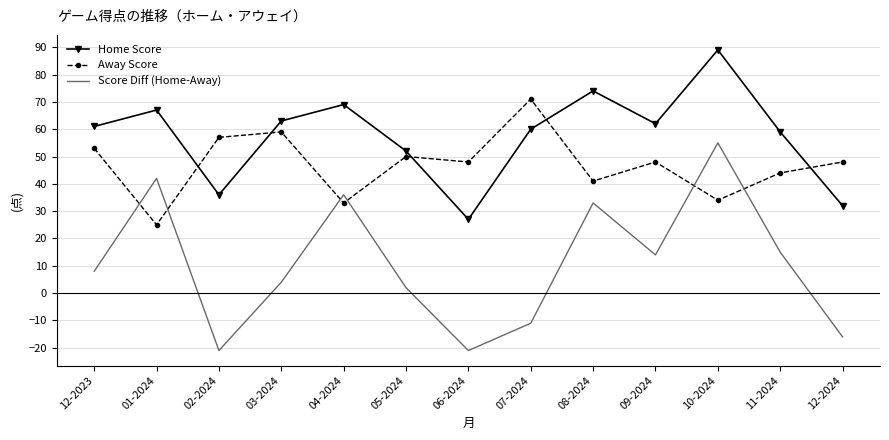

At which category does Home Score reach its first local peak?

01-2024